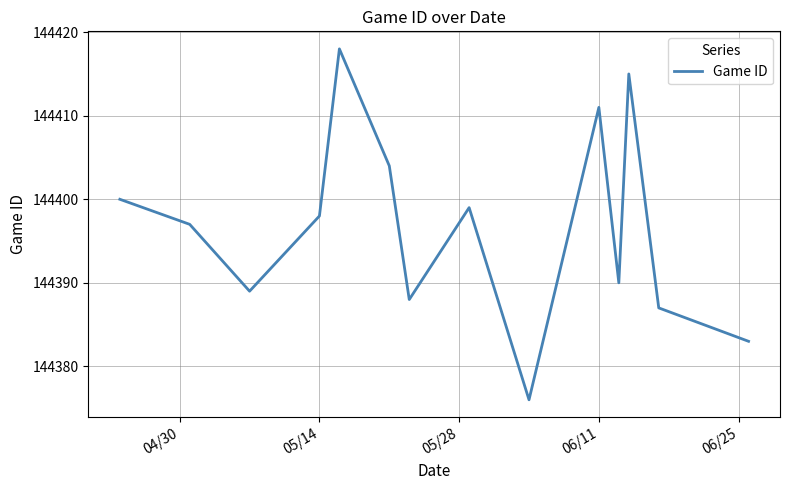

What is the minimum value shown in the chart?

144376